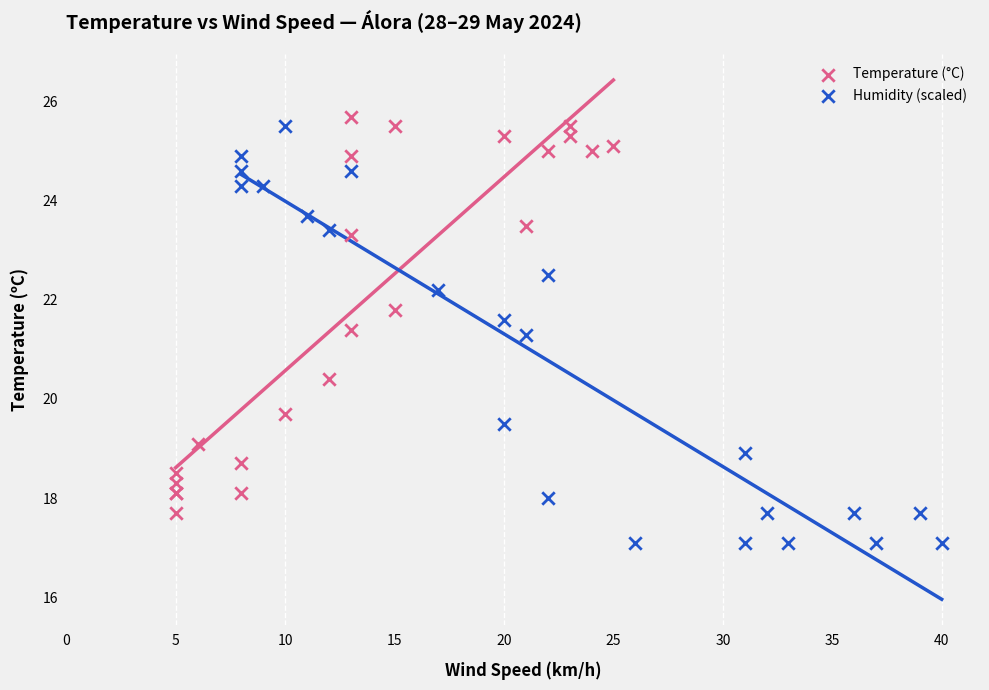

Which series reaches the minimum Y coordinate?

Humidity (scaled)